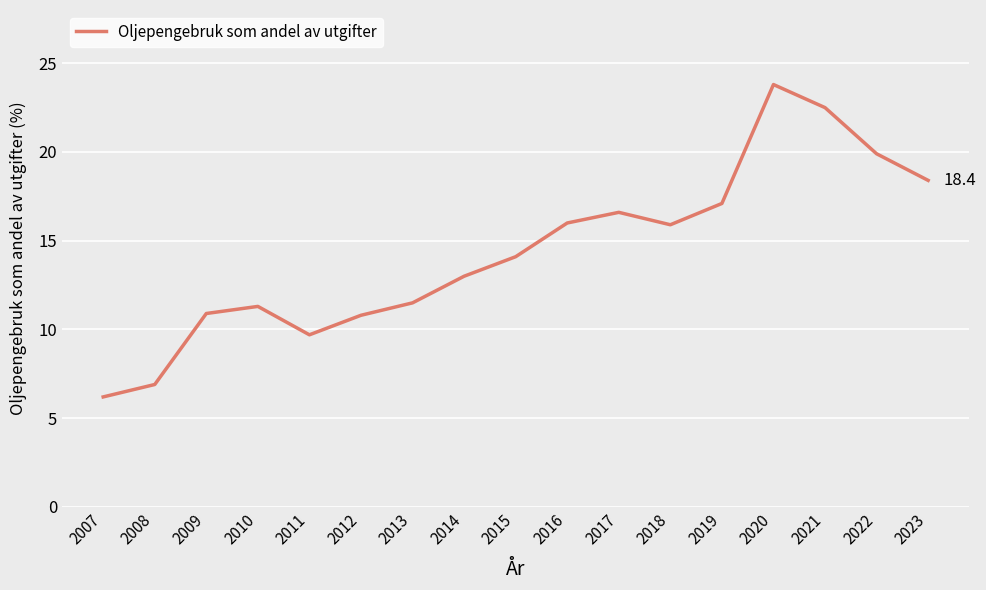

What is the smallest value displayed?

6.2